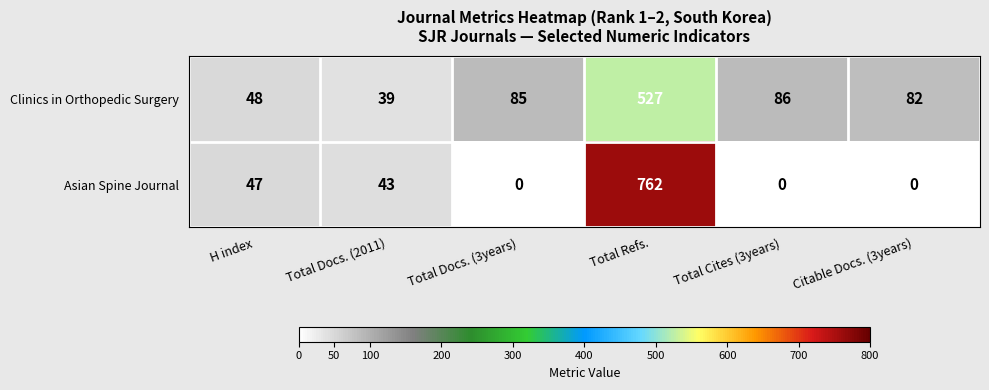

Is it true that Clinics in Orthopedic Surgery equals 85 at Total Docs. (3years)?

True